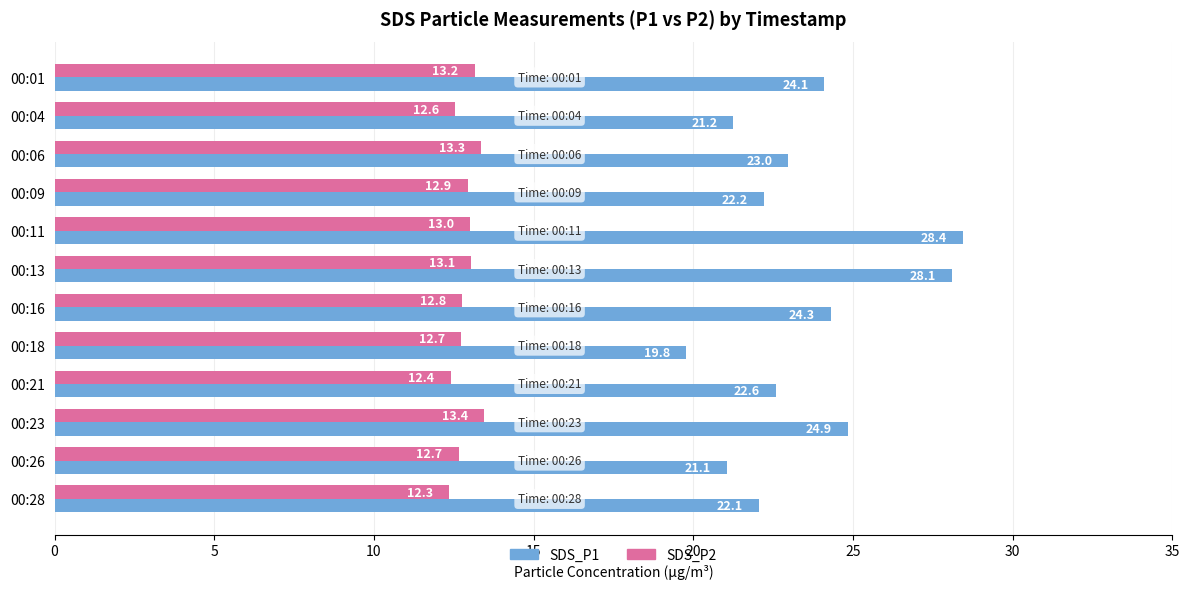

Is it true that SDS_P2 equals 13.3 at 00:06?

True